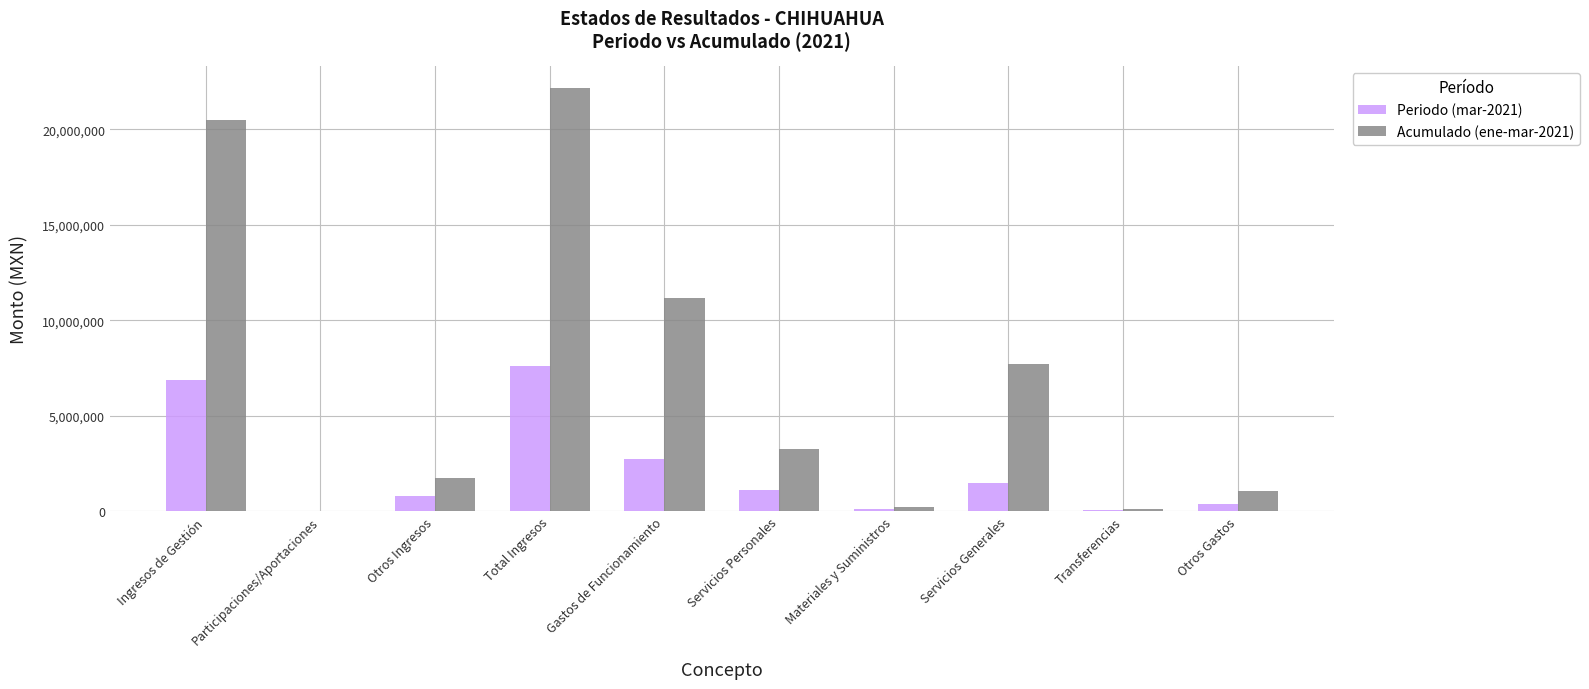

Which series changed the most between Total Ingresos and Servicios Personales?

Acumulado (ene-mar-2021)